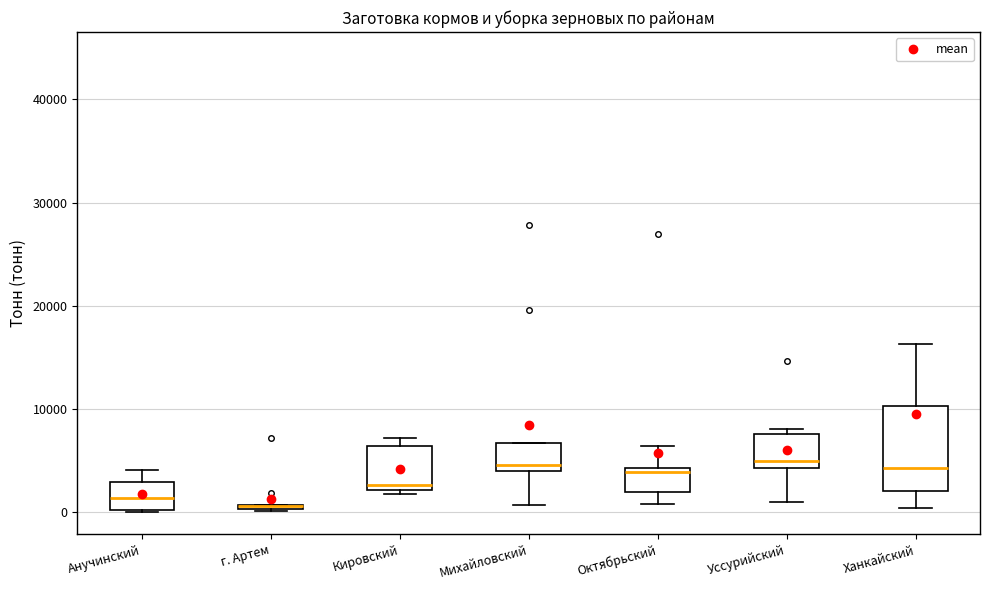

Where is the upper edge of the box for Кировский on the y-axis? The values are not printed on the chart, so give them approximately, as read against the axis.

6000